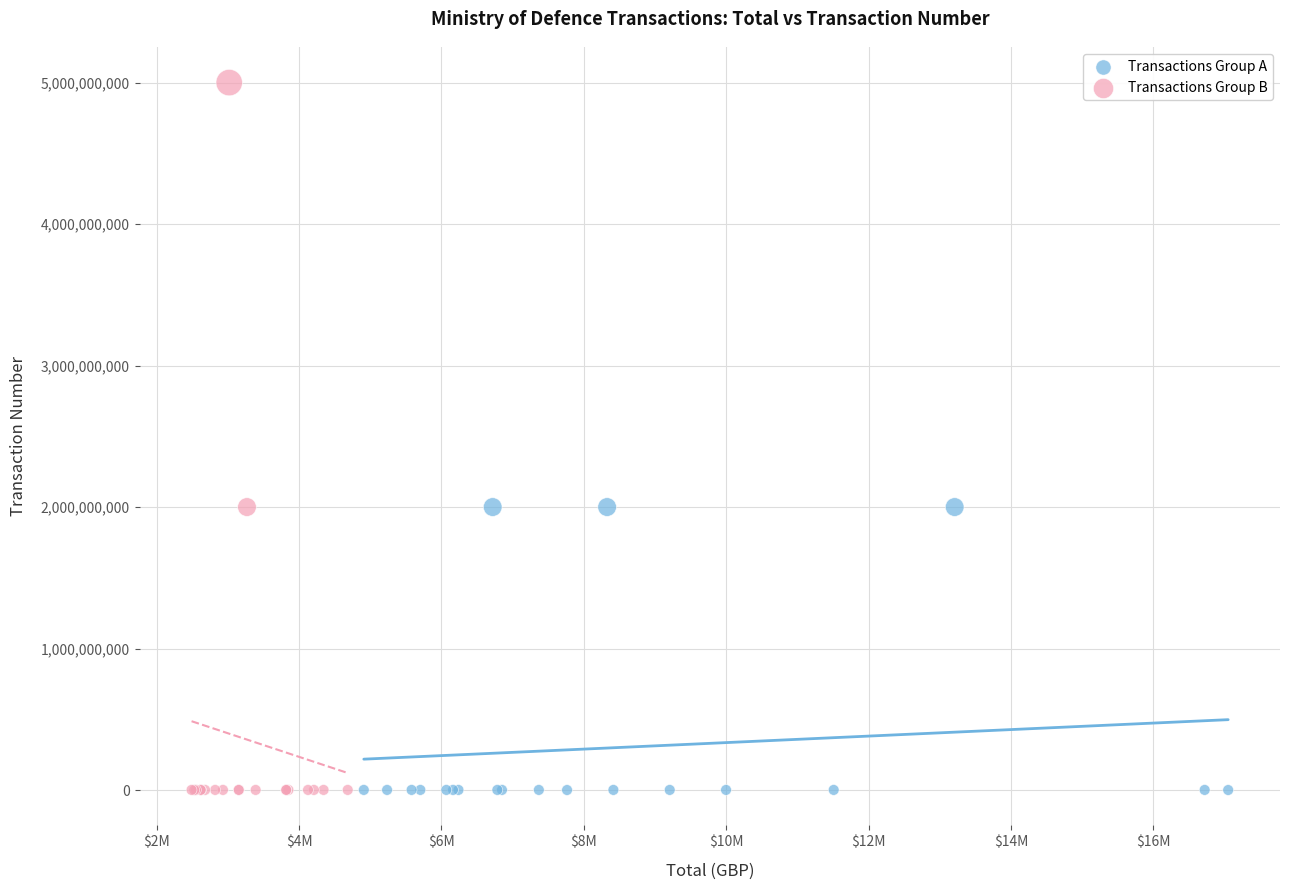

Which series contains the highest Y value?

Transactions Group B